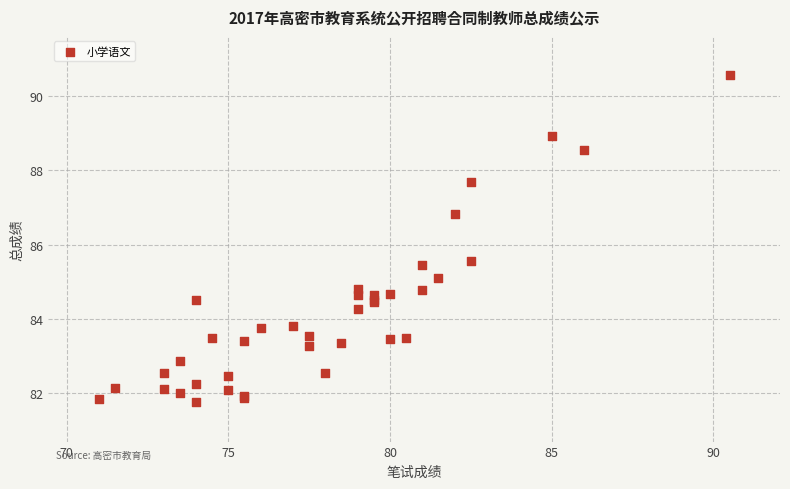

What Y value in the scatter plot is closest to 86?

85.6